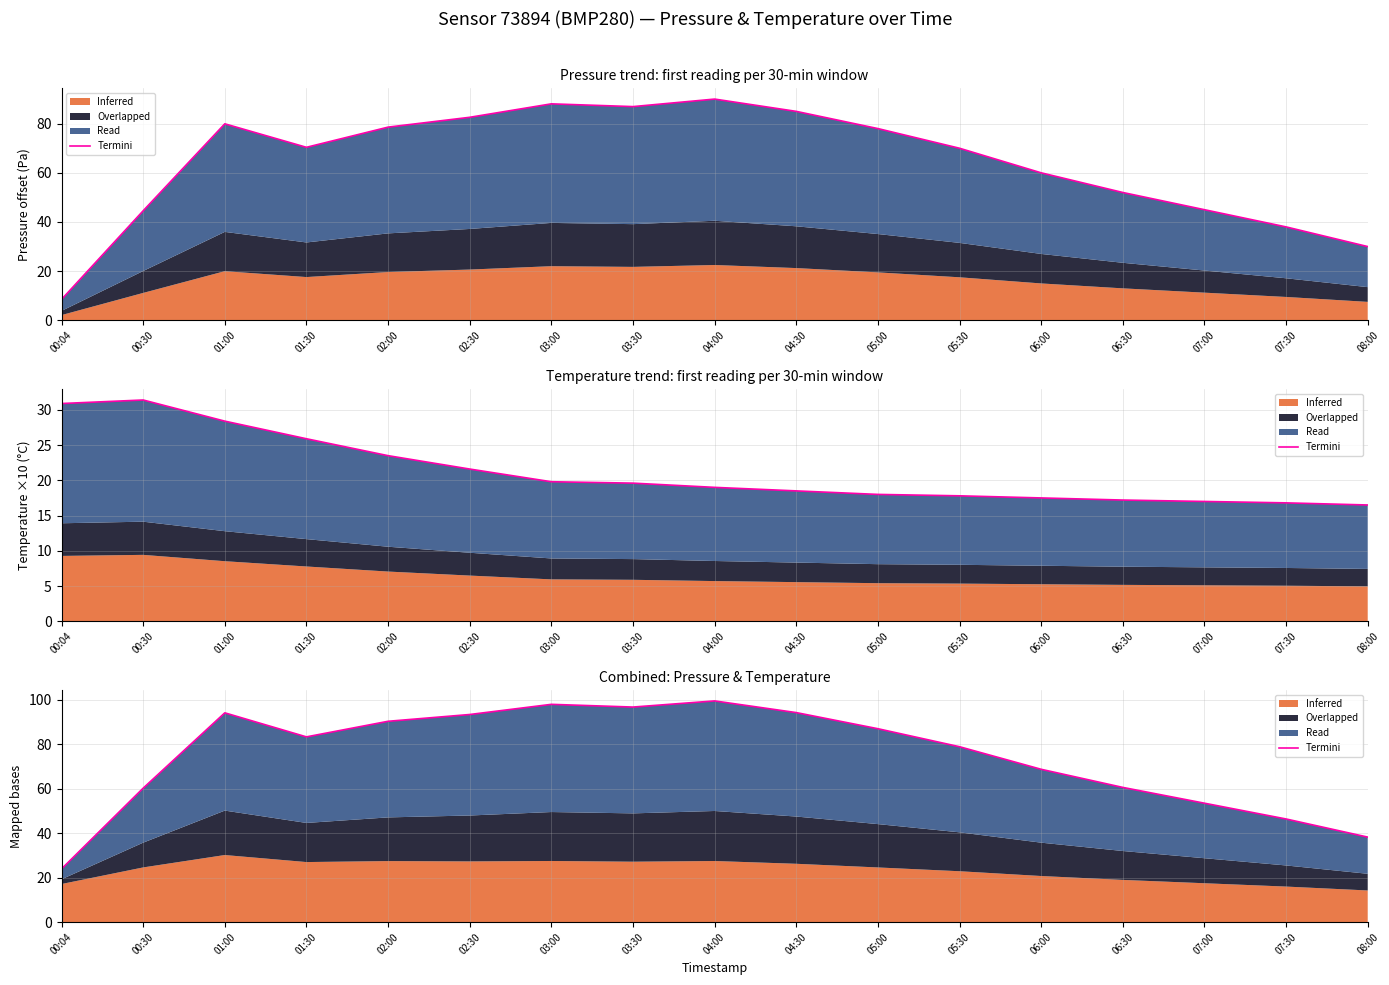

How many data points are less than 83?

8